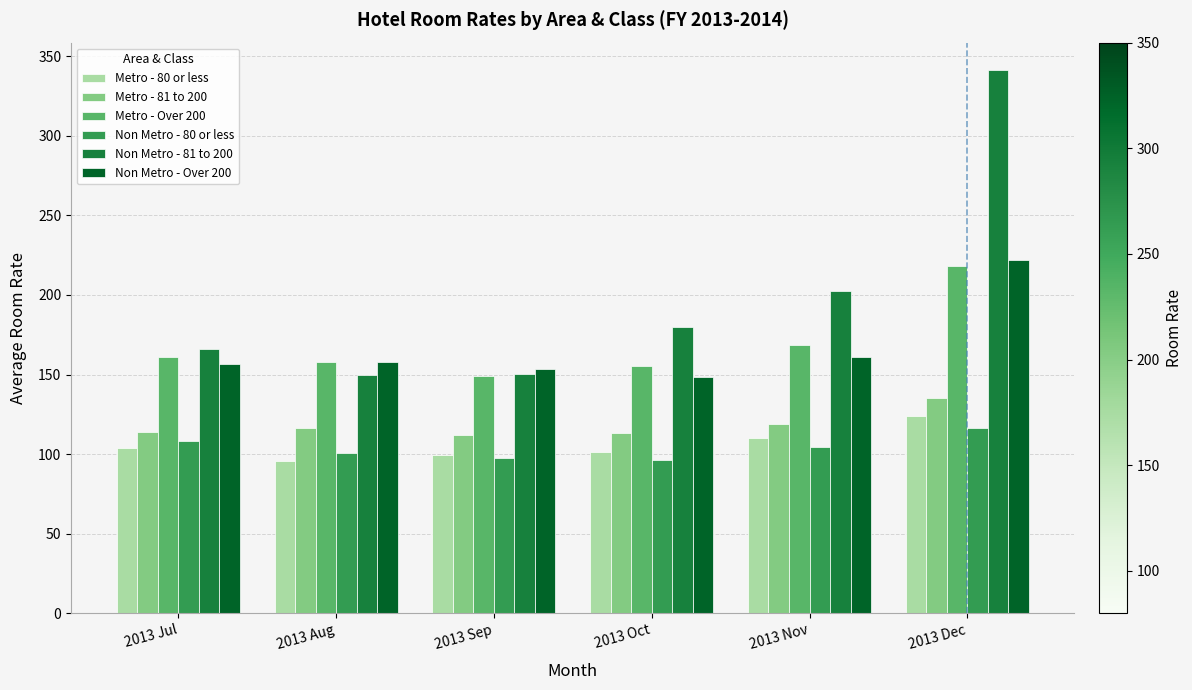

What is the difference between the maximum and minimum values in the Non Metro - Over 200 series?

73.6